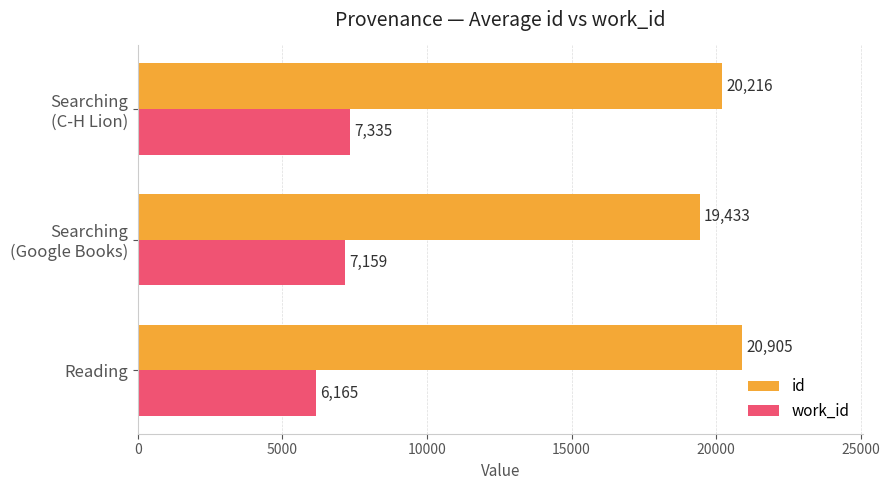

Count the number of data series in this chart.

2